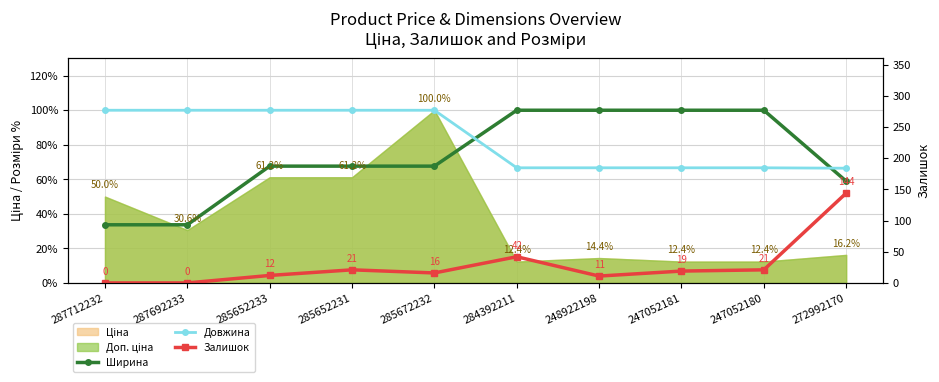

Where do Довжина and Ширина first cross each other?

285672232 and 284392211